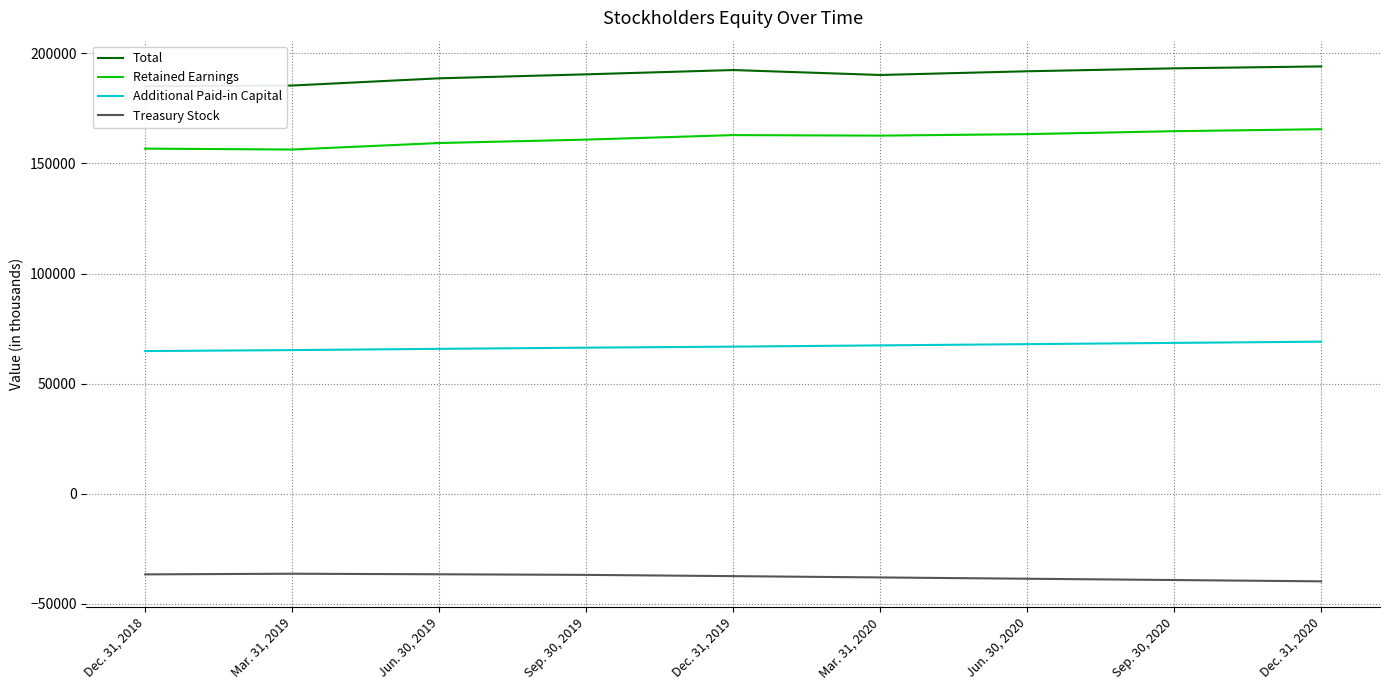

At which category does Total reach its first local peak?

Dec. 31, 2019